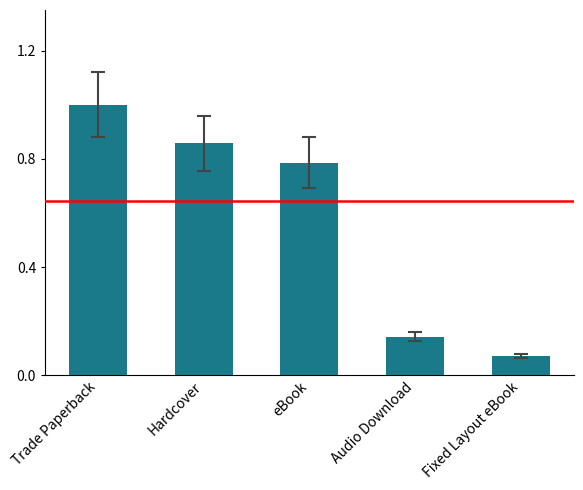

What position from the left is Trade Paperback?

1